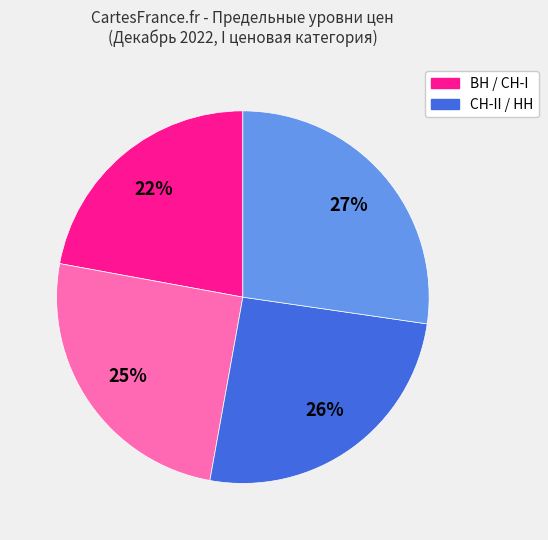

Does any single category account for the majority?

No